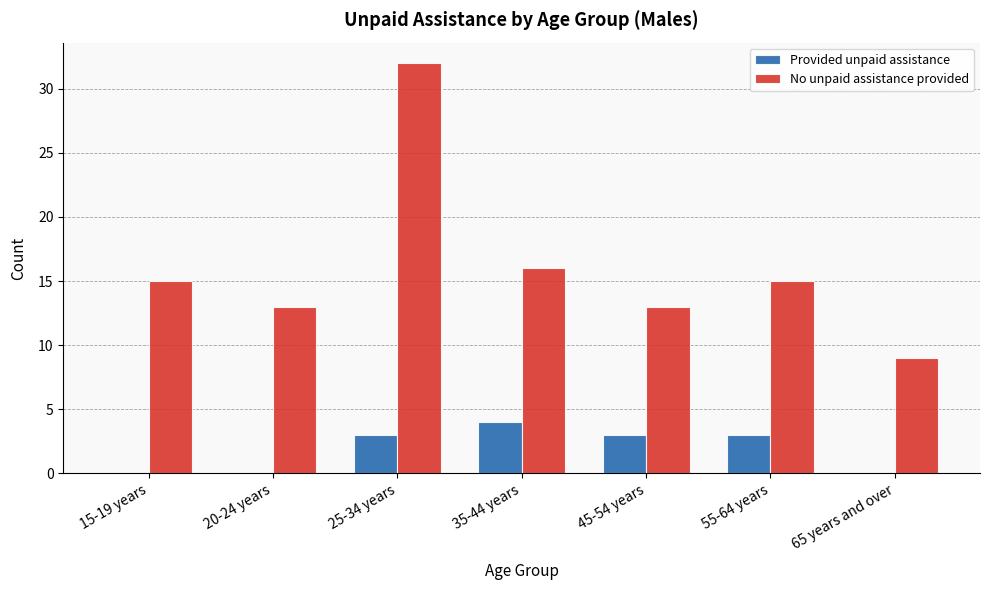

Which label corresponds to the largest value in the chart?

25-34 years